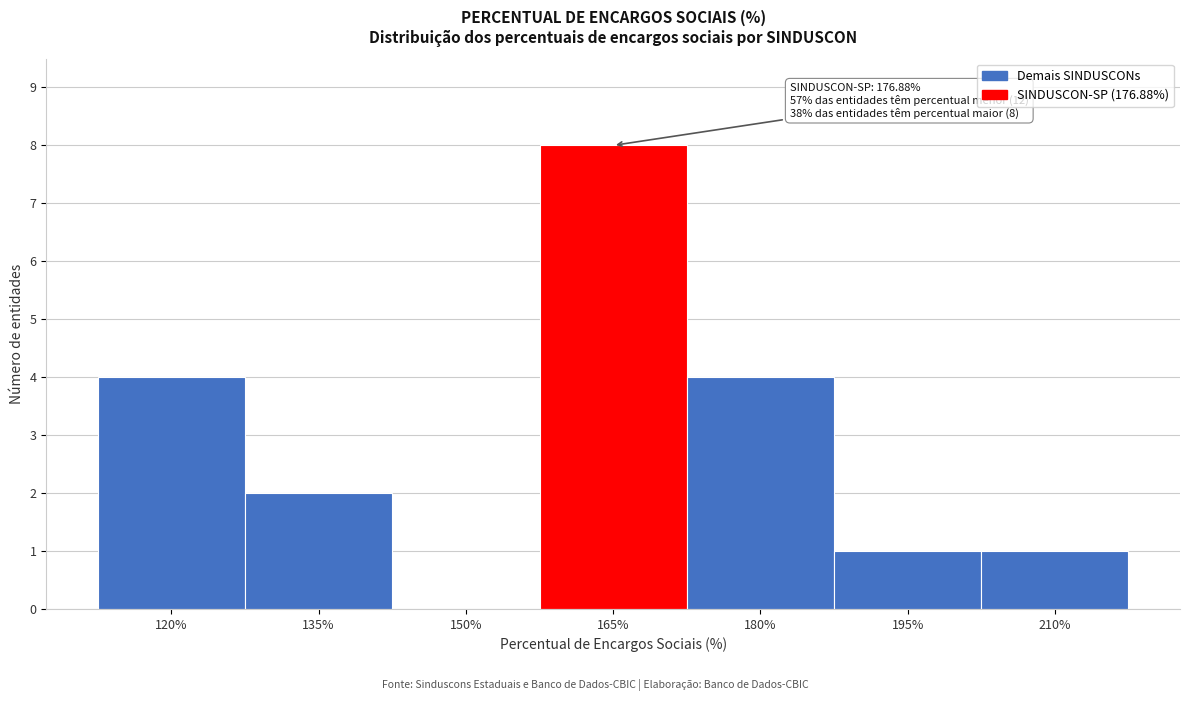

Reading right to left, transcribe all the data shown in this chart.

210%=1	195%=1	180%=4	165%=8	150%=0	135%=2	120%=4